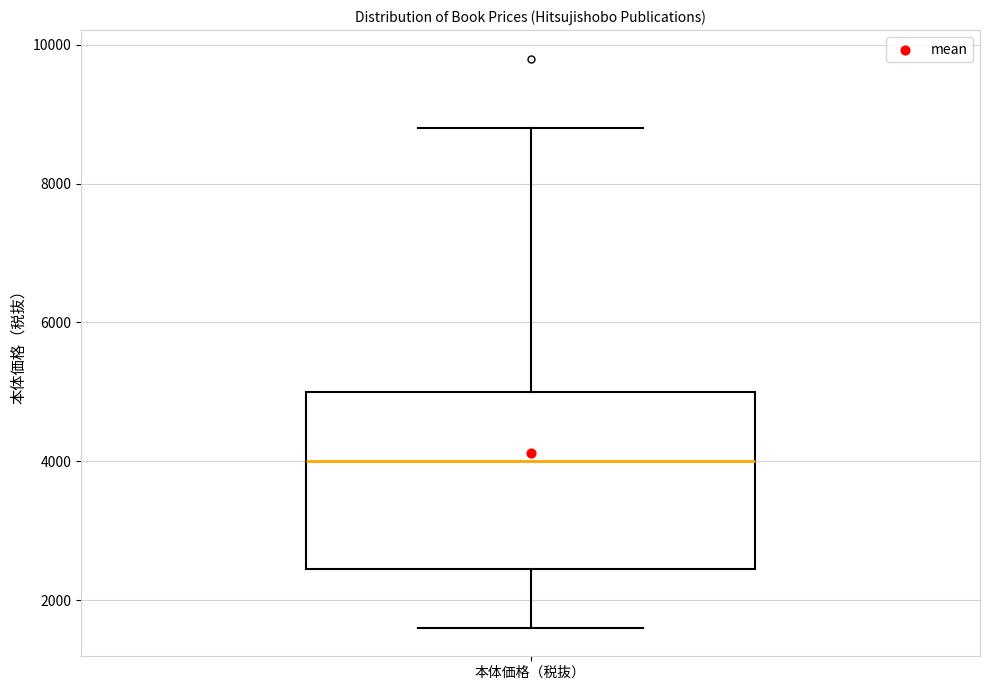

Where is the upper edge of the box for 本体価格（税抜） on the y-axis? The values are not printed on the chart, so give them approximately, as read against the axis.

5000